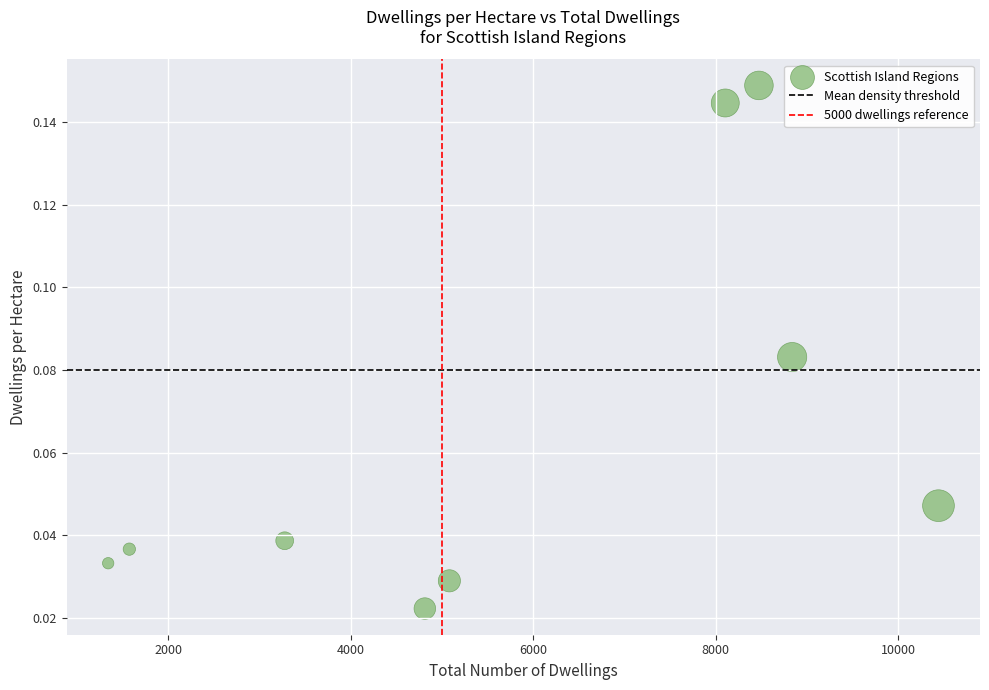

How many data points are displayed?

9